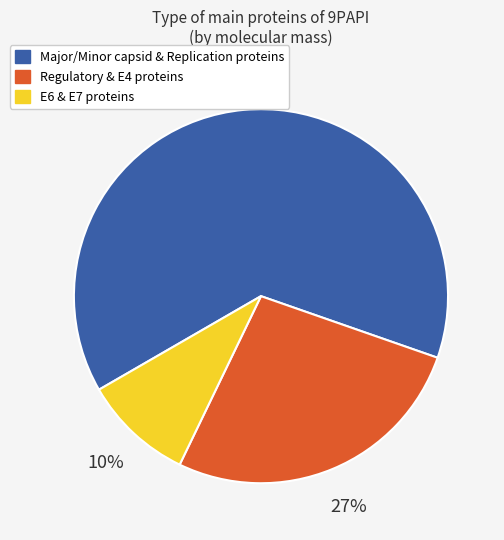

Is there a majority slice in this chart?

Yes